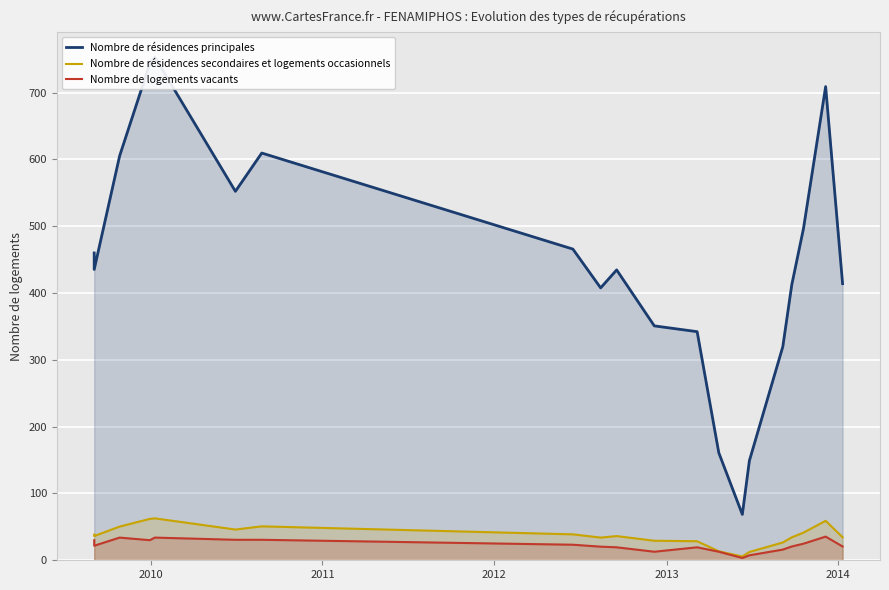

How many interior local peaks does the Nombre de résidences secondaires et logements occasionnels series have?

4